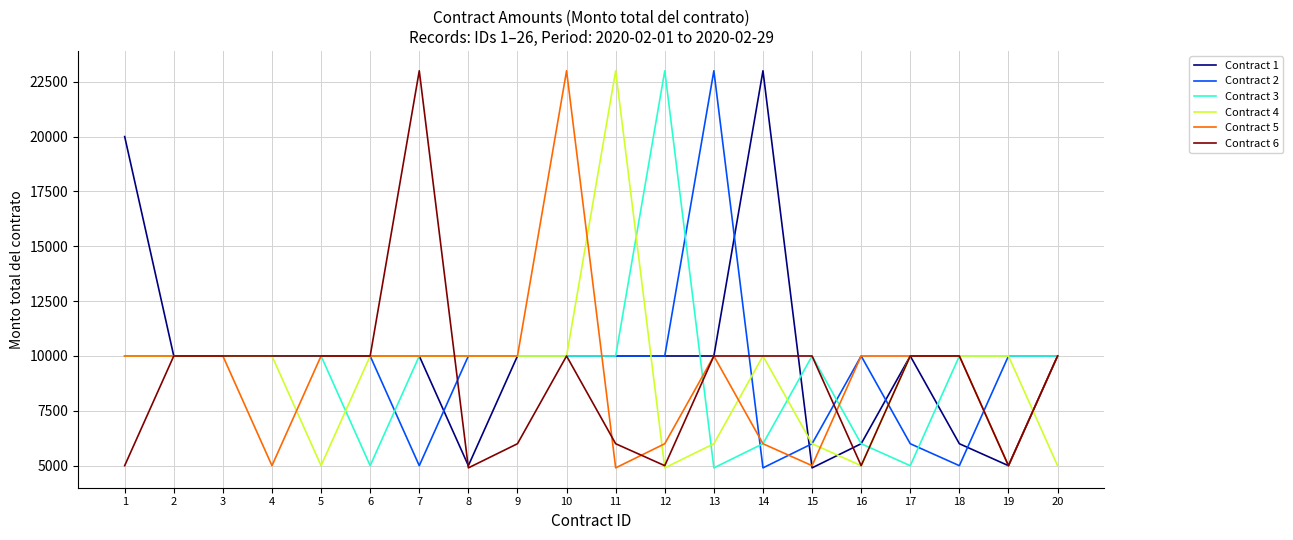

Is the value of Contract 1 at 5 greater than the value of Contract 5 at 14?

Yes